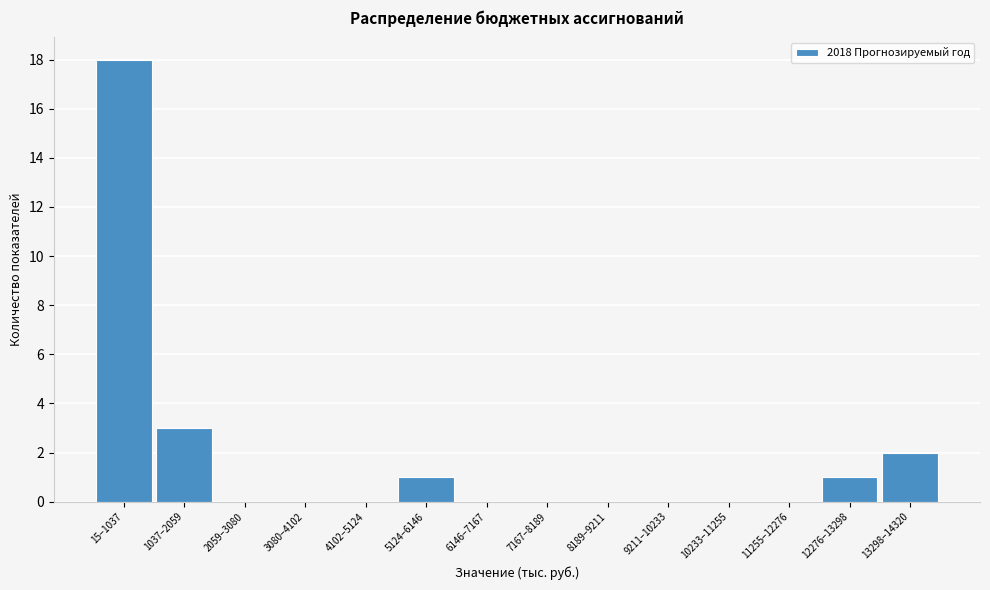

Reading left to right, extract all data points from this chart.

15–1037=18	1037–2059=3	2059–3080=0	3080–4102=0	4102–5124=0	5124–6146=1	6146–7167=0	7167–8189=0	8189–9211=0	9211–10233=0	10233–11255=0	11255–12276=0	12276–13298=1	13298–14320=2